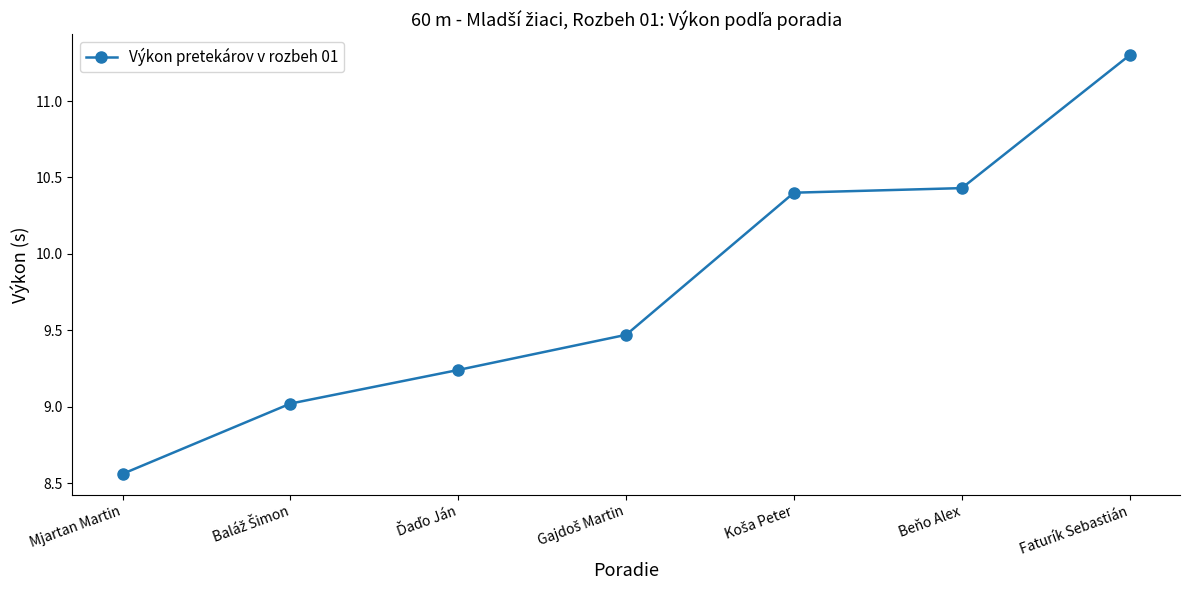

True or false: there are more than 1 points higher than both neighbors.

False